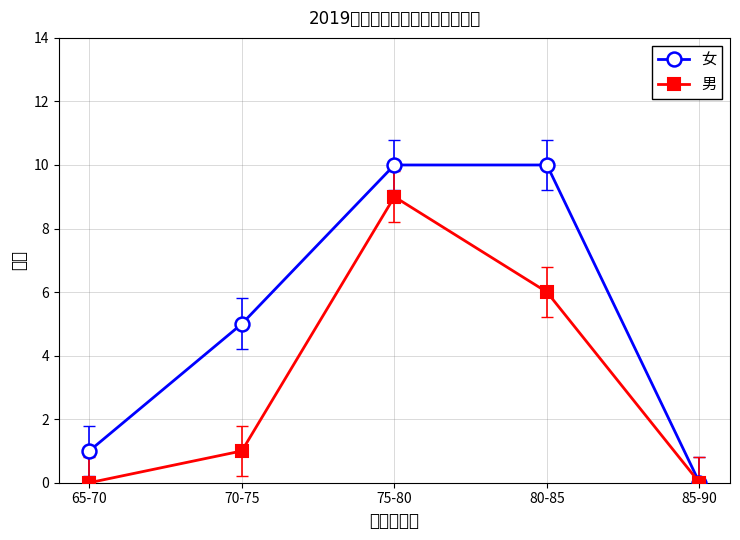

Which series has the largest total across all categories?

女